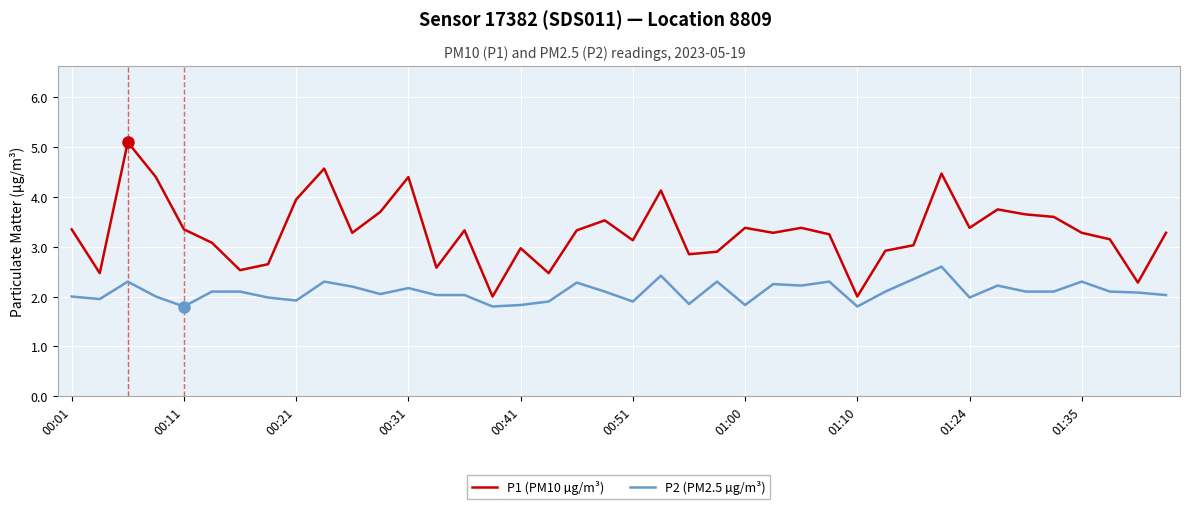

Which series has the largest range (max minus min)?

P1 (PM10 µg/m³)